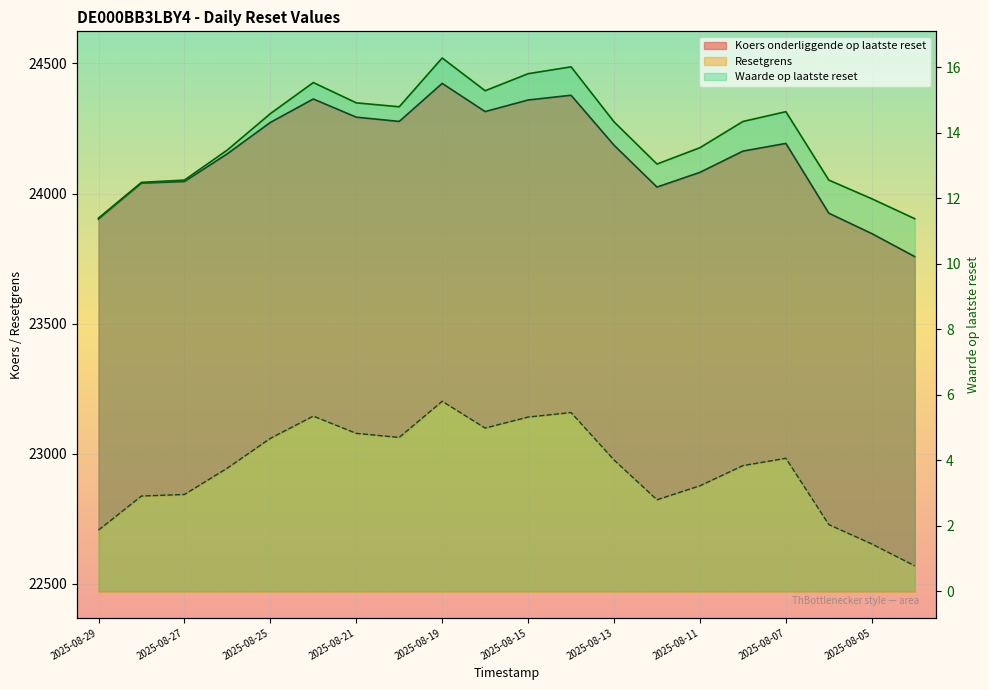

Between 2025-08-14 and 2025-08-26, which is larger?

2025-08-14